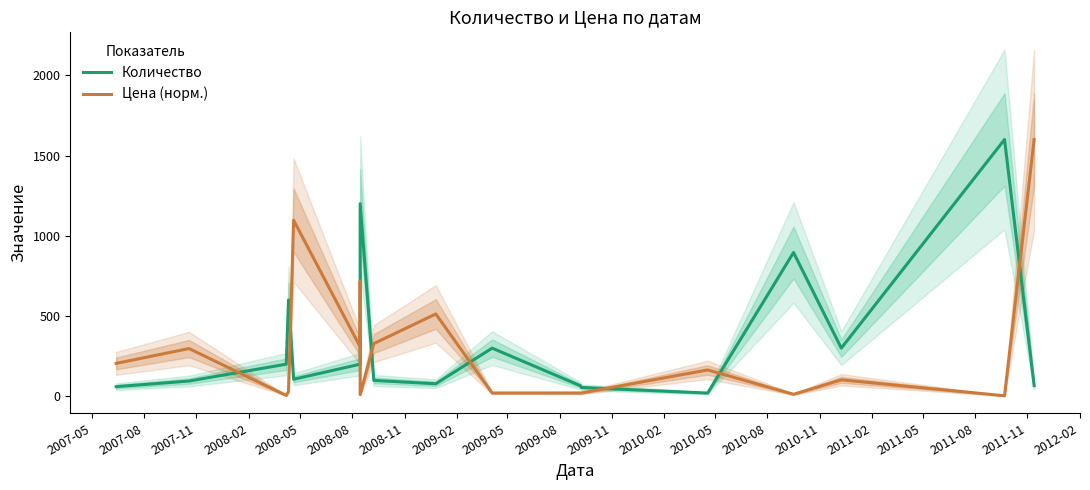

How many intersections are there between Цена (норм.) and Количество?

8